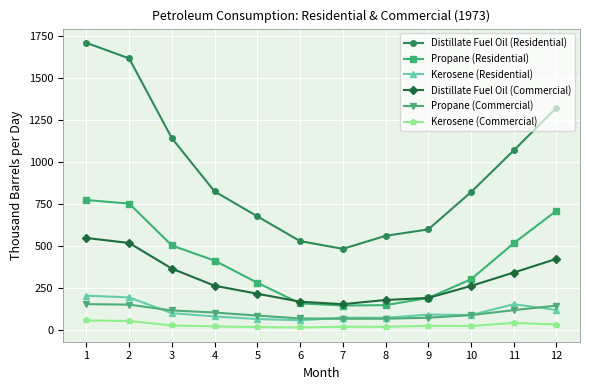

Between 7 and 8, which series saw the biggest shift?

Distillate Fuel Oil (Residential)